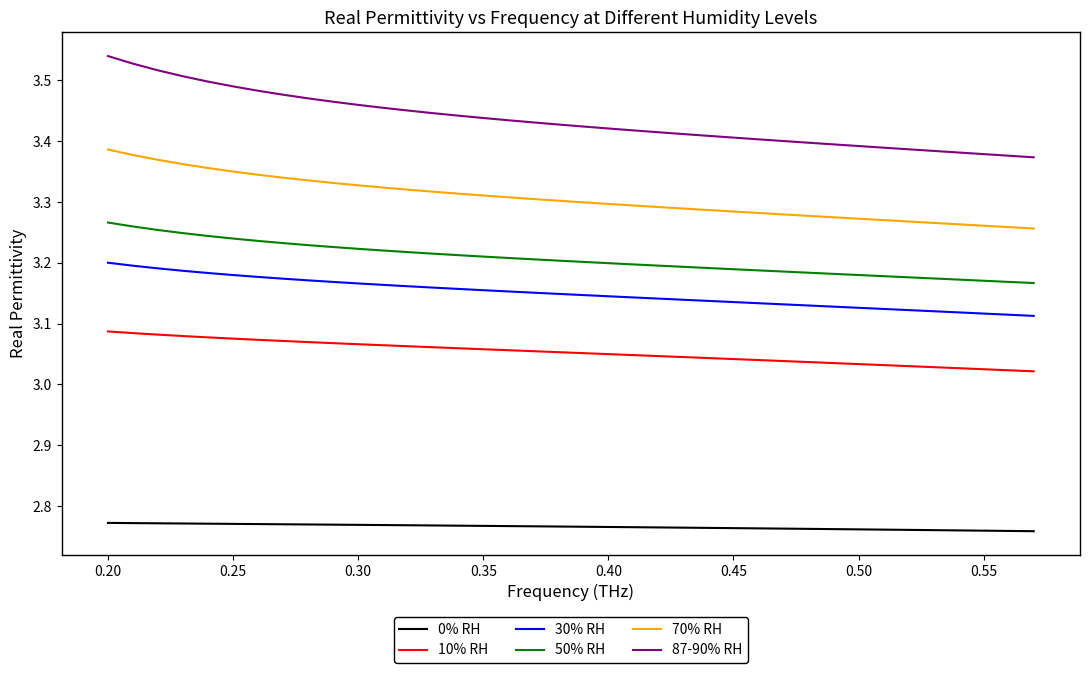

Which series has the largest range (max minus min)?

87-90% RH